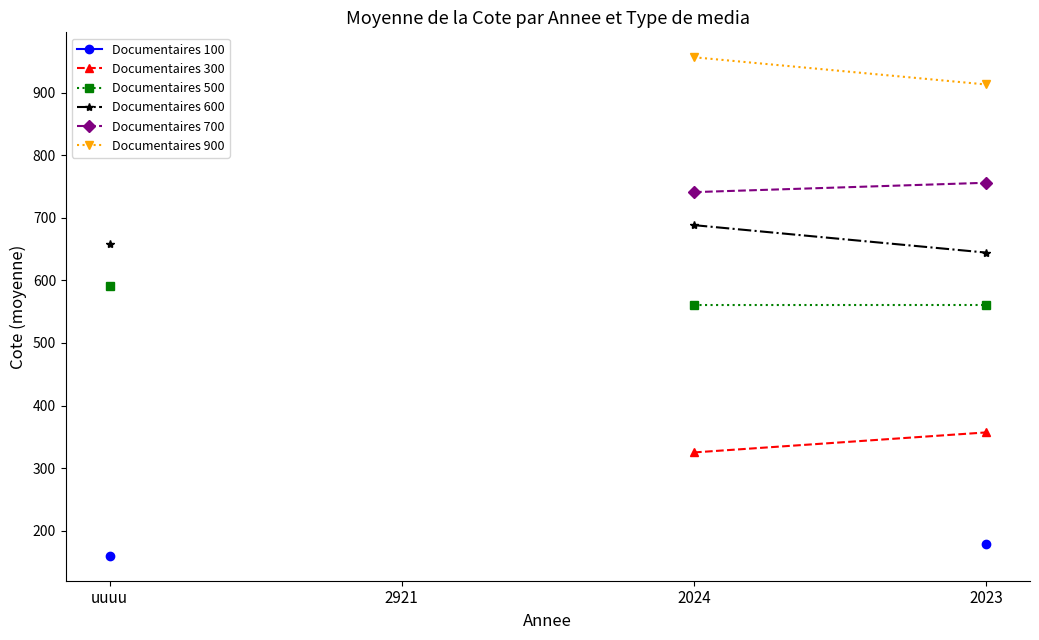

True or false: Documentaires 900 and Documentaires 700 cross at least once.

False